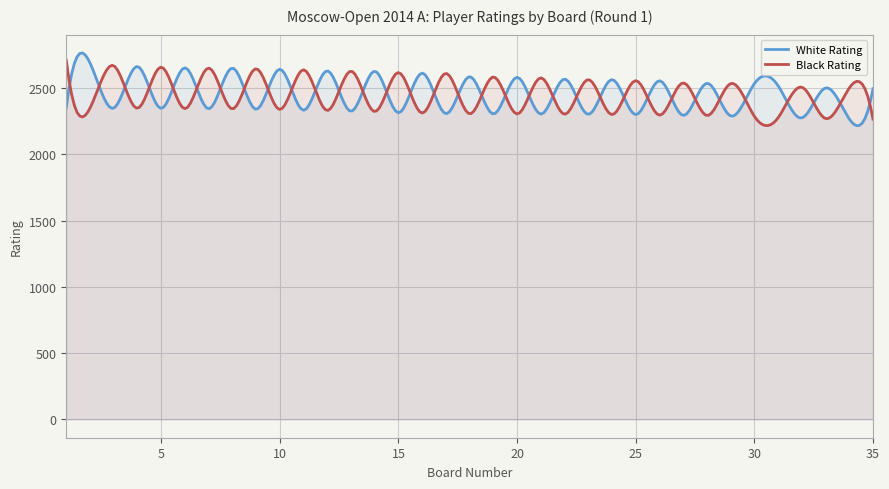

Where is White Rating nearest to the value 2478?

35